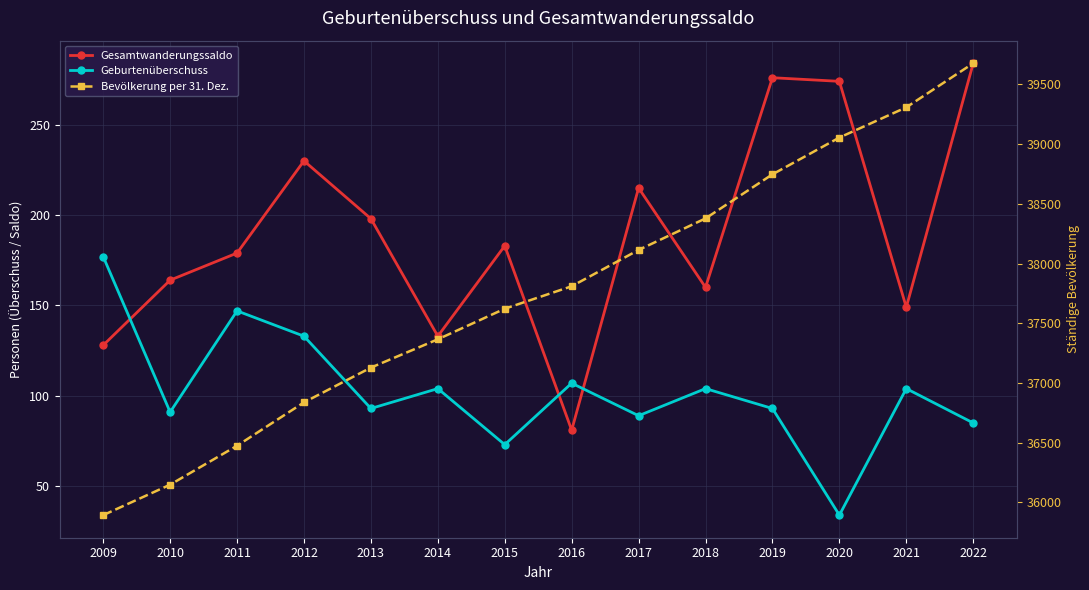

Reading left to right, what are all the values shown in this chart?

Gesamtwanderungssaldo: 128	164	179	230	198	133	183	81	215	160	276	274	149	284
Geburtenüberschuss: 177	91	147	133	93	104	73	107	89	104	93	34	104	85
Bevölkerung per 31. Dez.: 35894	36149	36475	36838	37129	37366	37622	37810	38114	38378	38747	39055	39308	39677